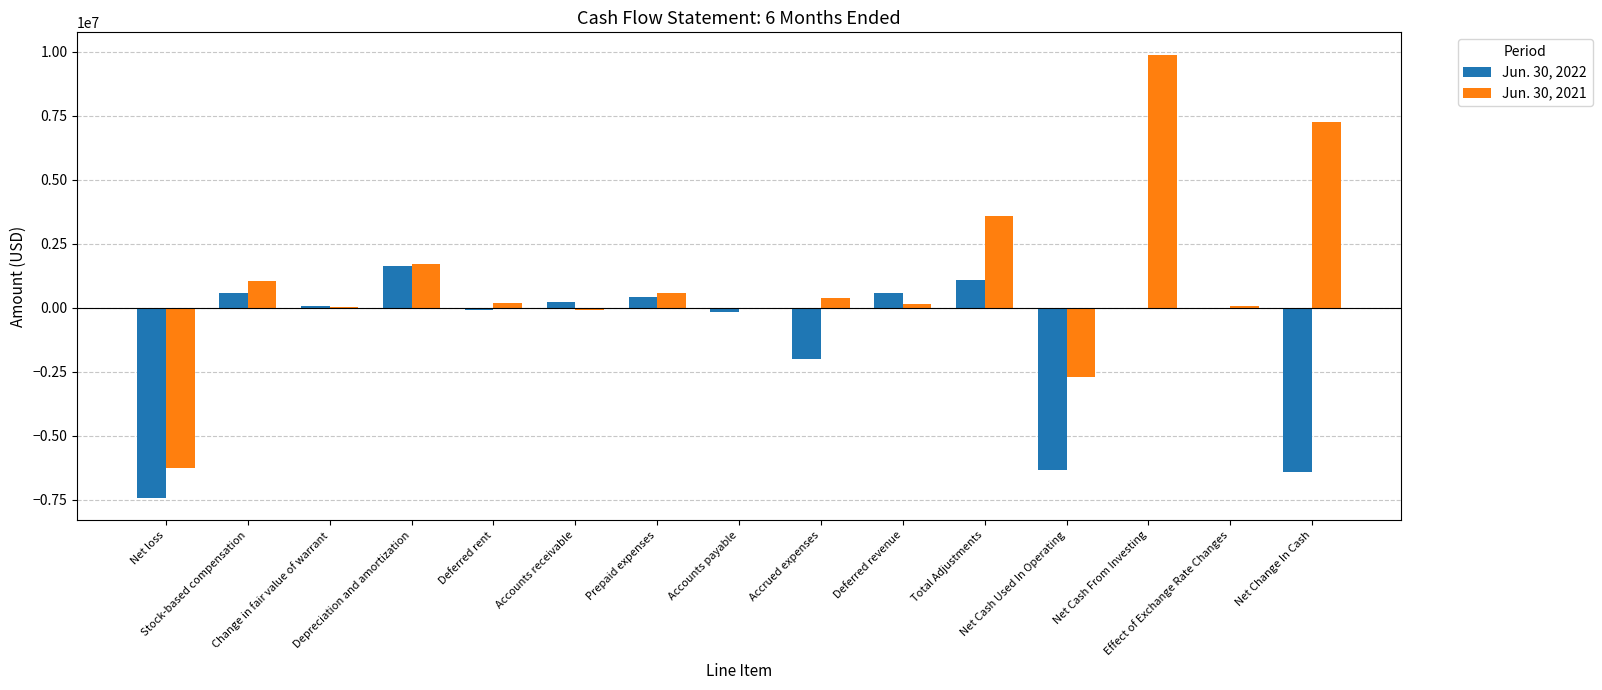

Which series has the largest total across all categories?

Jun. 30, 2021